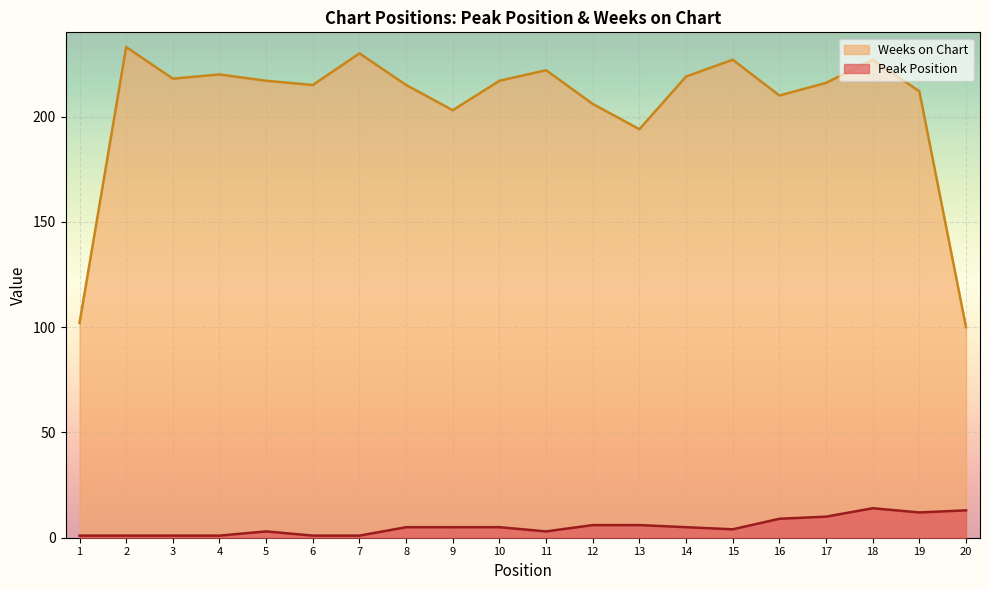

What is the approximate value of Weeks on Chart at 5, to the nearest 10?

220